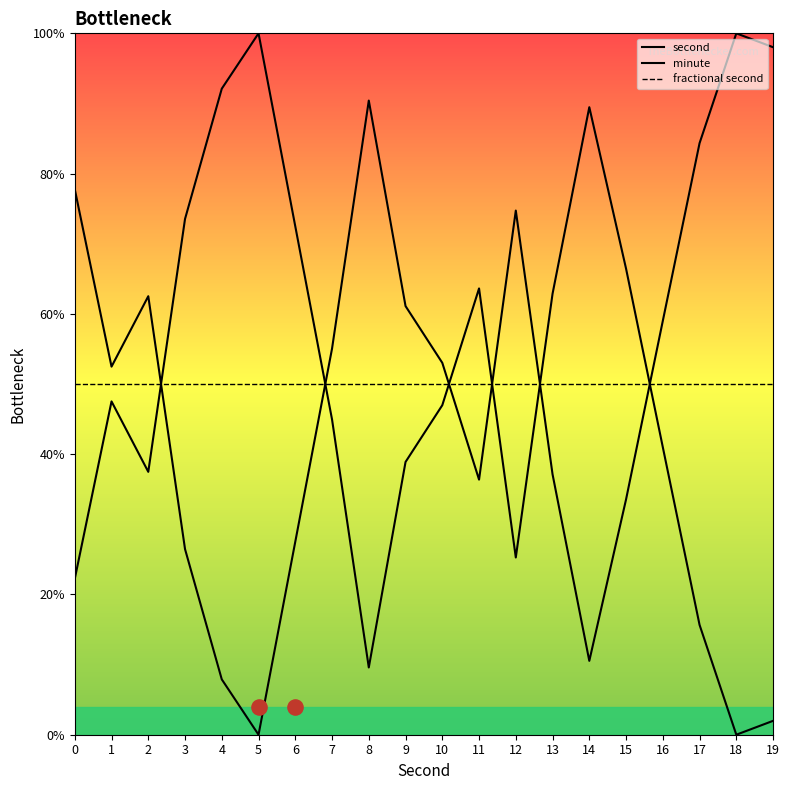

Is the value of fractional second at 14 greater than the value of minute at 16?

Yes